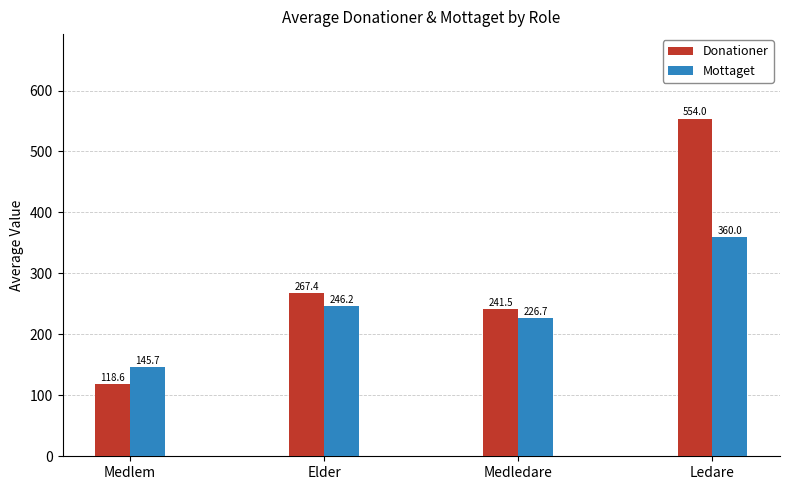

Which series has the largest range (max minus min)?

Donationer